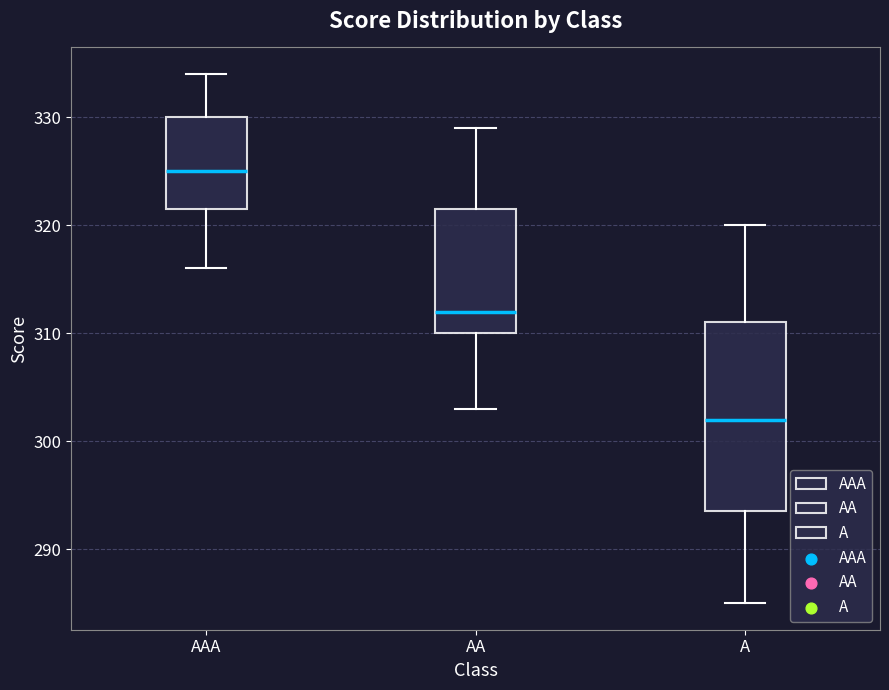

Where is the lower edge of the box for AA on the y-axis? The values are not printed on the chart, so give them approximately, as read against the axis.

310